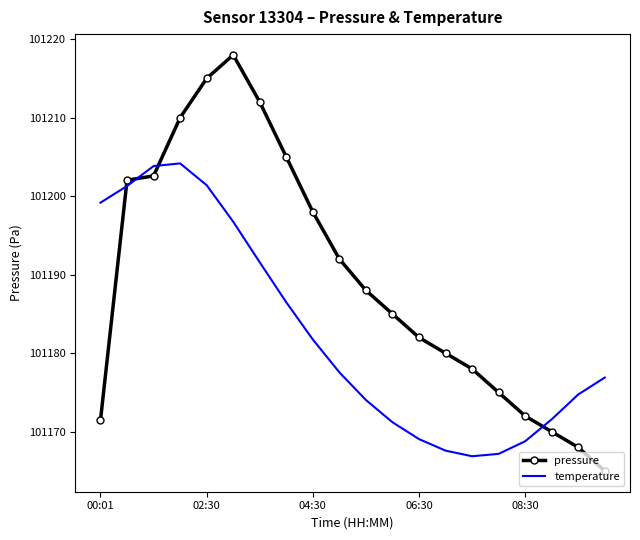

What is the difference between the maximum and minimum values in the pressure series?

53.0